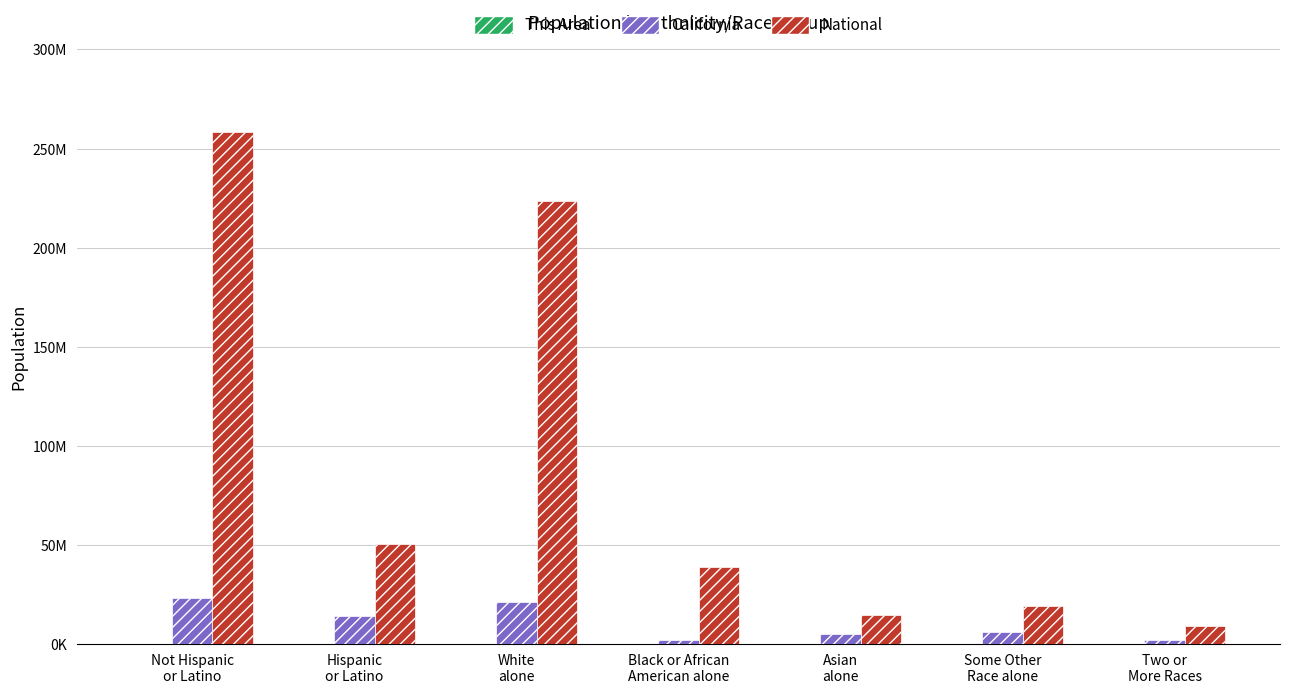

Reading left to right, what are all the values shown in this chart?

This Area: 222166	210946	152743	14066	132820	106378	20299
California: 23240237	14013719	21453934	2299072	4861007	6317372	1815384
National: 258267944	50477594	223553265	38929319	14674252	19107368	9009073